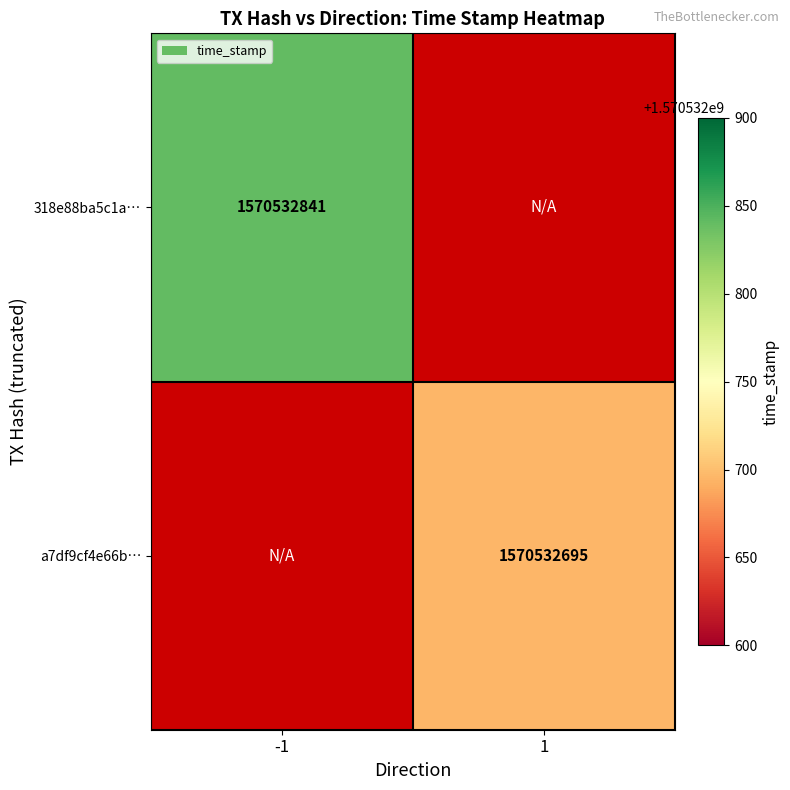

Reading right to left, extract all data points from this chart.

318e88ba5c1aa13b1a7e84ce4c8e068a3bc688b: 1570532841	-1
a7df9cf4e66bae07db56298462bc7debd0c35f7: 1570532695	1